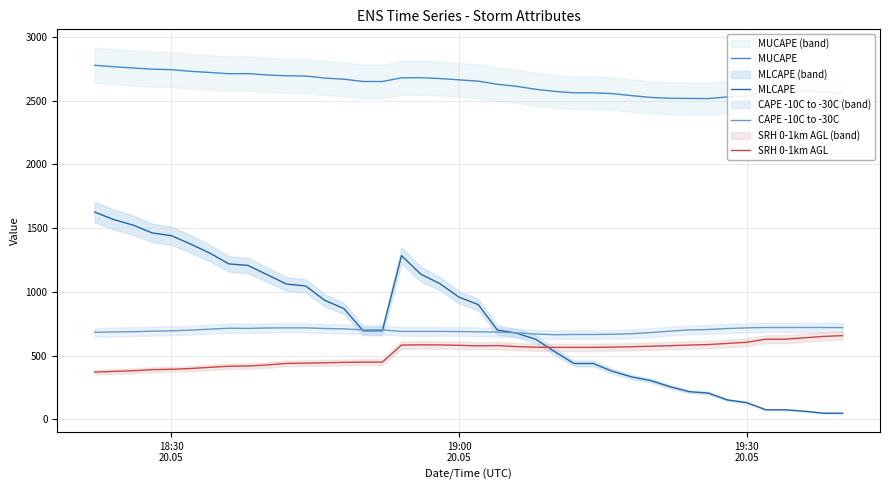

Is this an area chart (filled region under the line)?

No